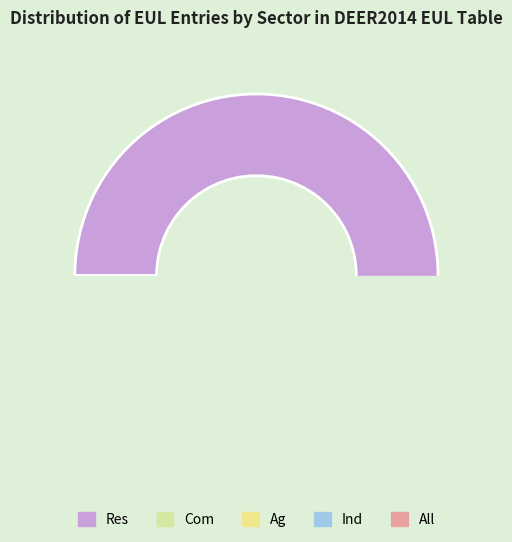

What is the smallest slice in the pie chart?

Ag